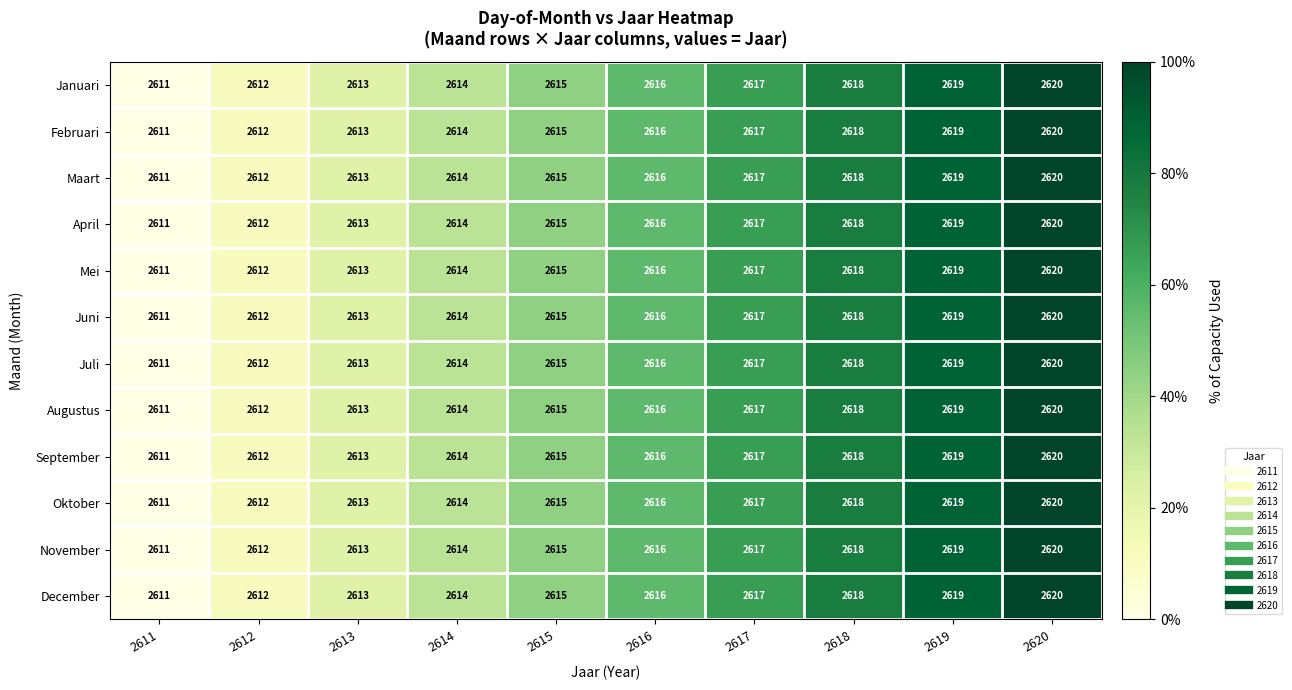

Rank the categories by Juli value from lowest to highest.

2611, 2612, 2613, 2614, 2615, 2616, 2617, 2618, 2619, 2620